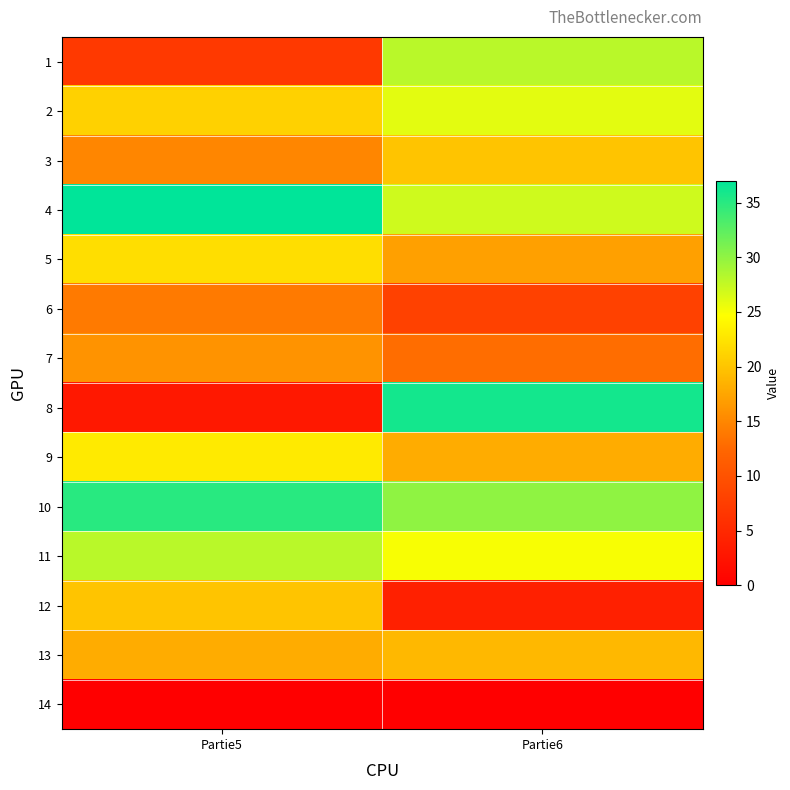

What is the greatest value displayed?

37